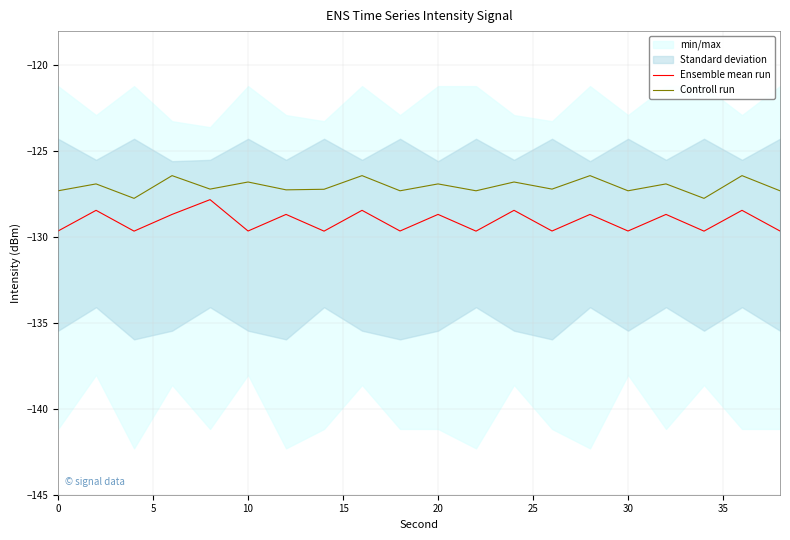

What is the lowest value of the Controll run series?

-127.7